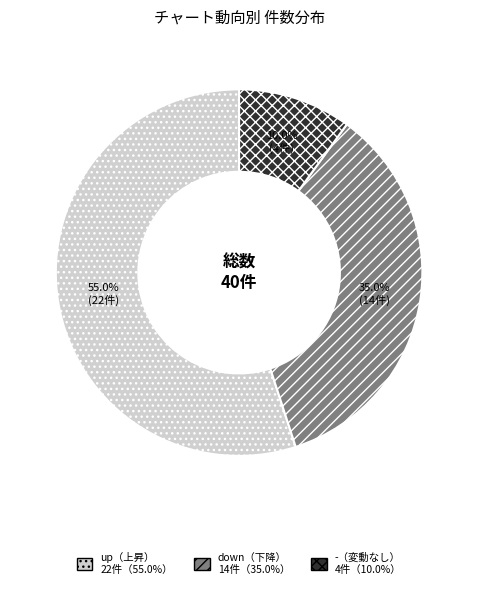

Does any single category account for the majority?

Yes